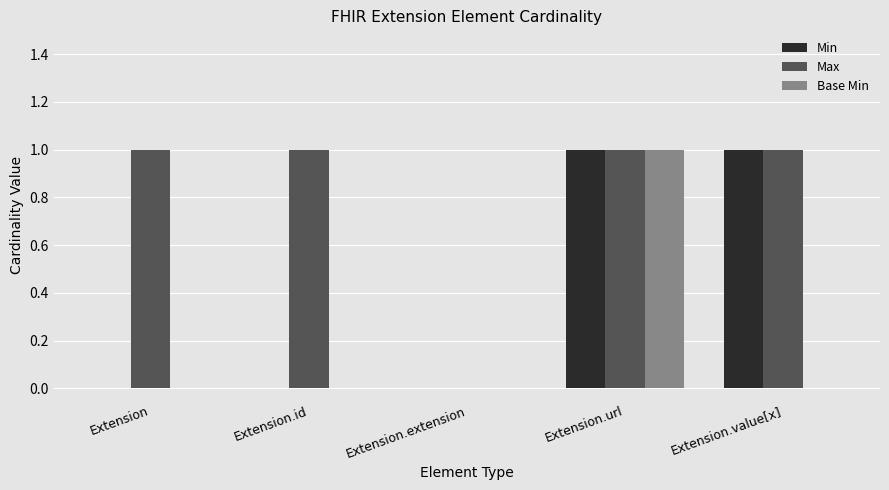

How many distinct data groups are displayed?

3